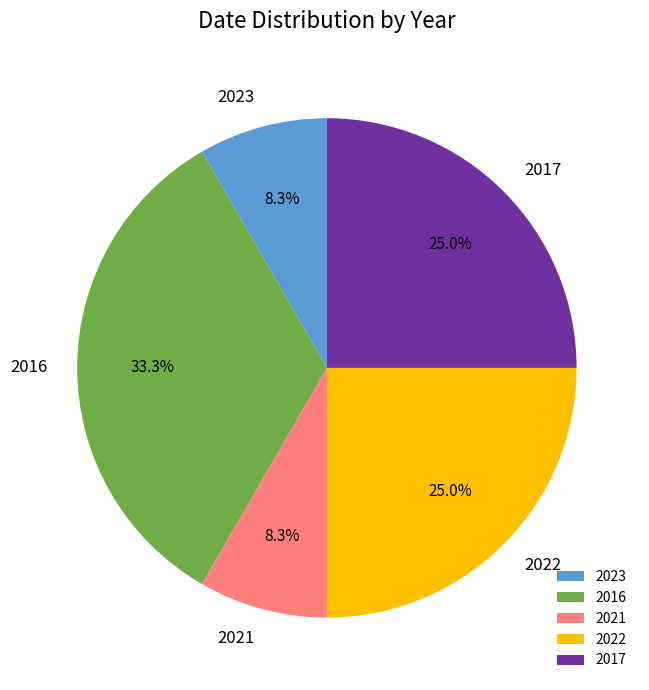

Approximately how many times larger is the value at 2021 compared to 2017?

0.3